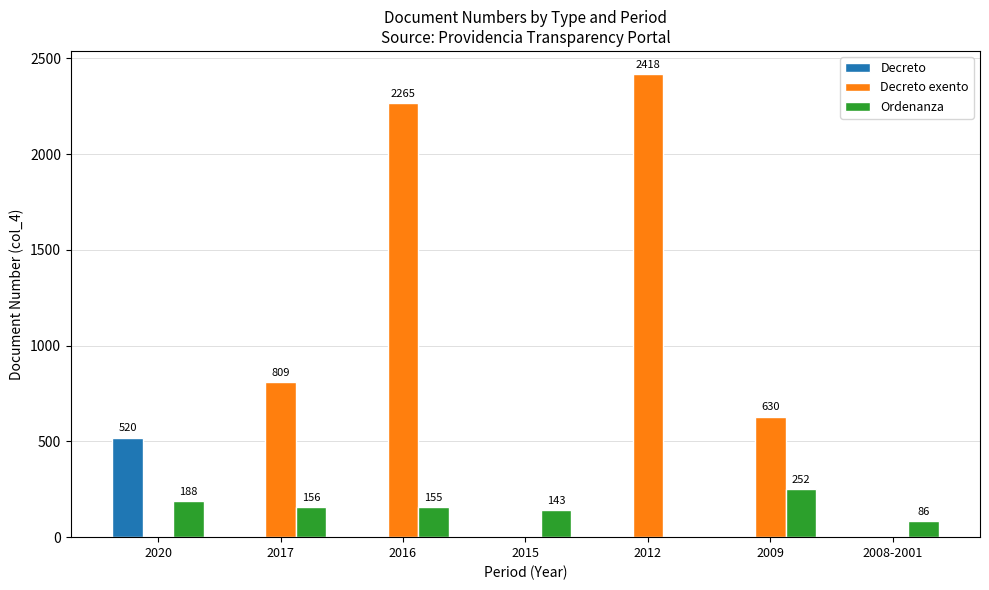

How many values in Decreto are above zero?

1